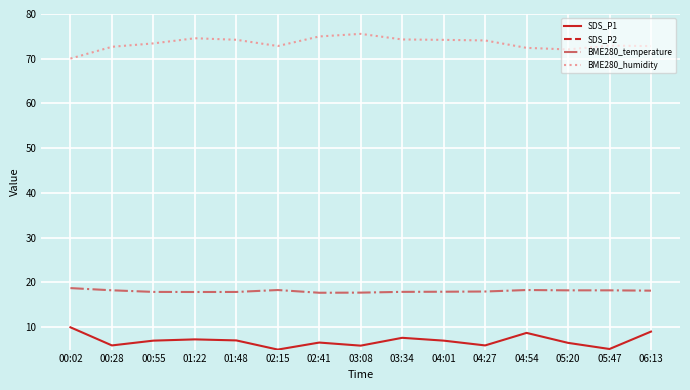

The SDS_P1 series shows 3.6 at 04:01. True or false?

False